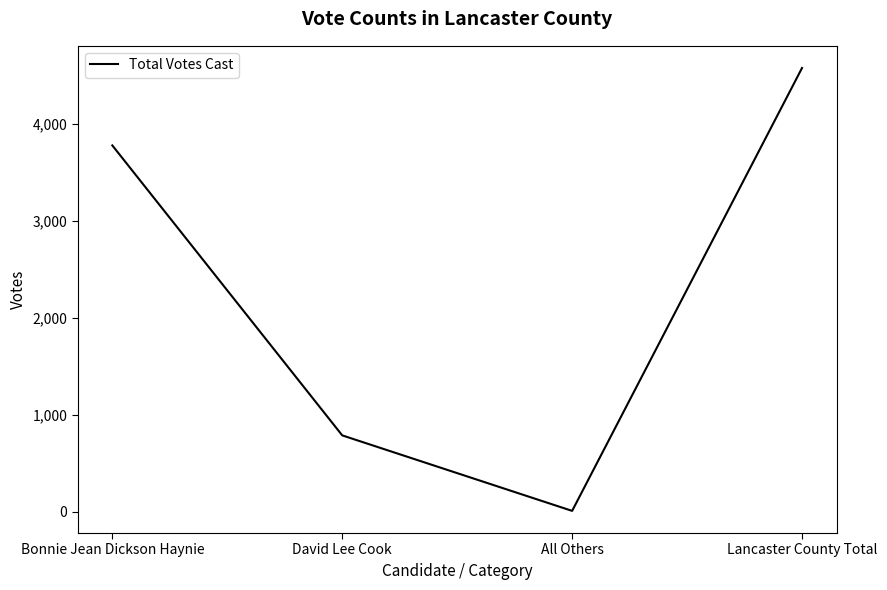

The value at David Lee Cook is 446. True or false?

False